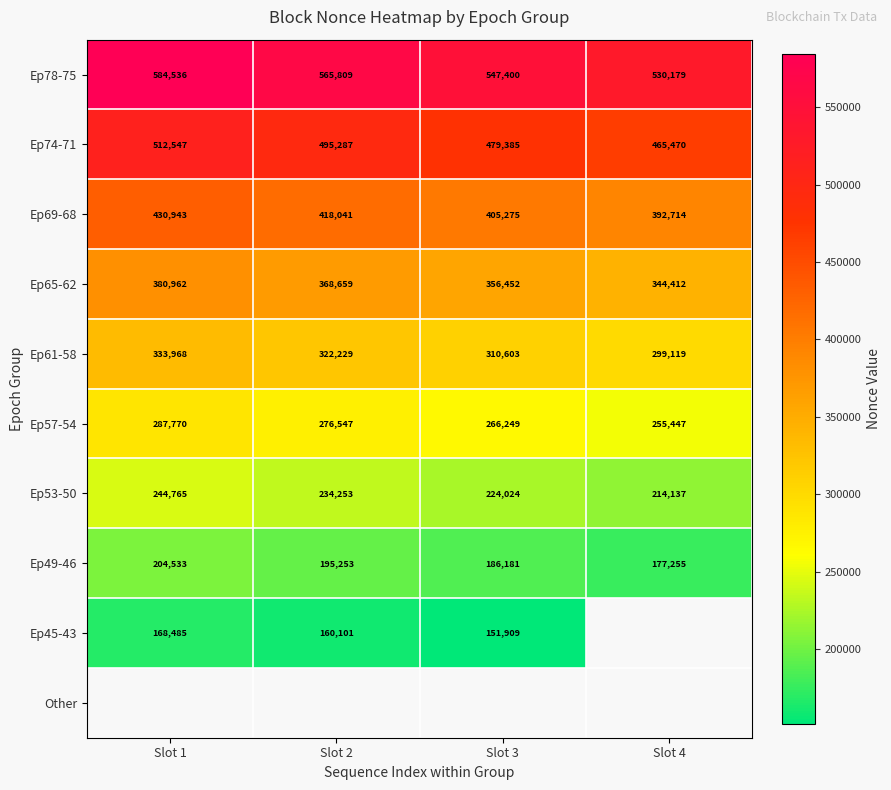

Which category has the lowest value in the Ep69-68 series?

Slot 4